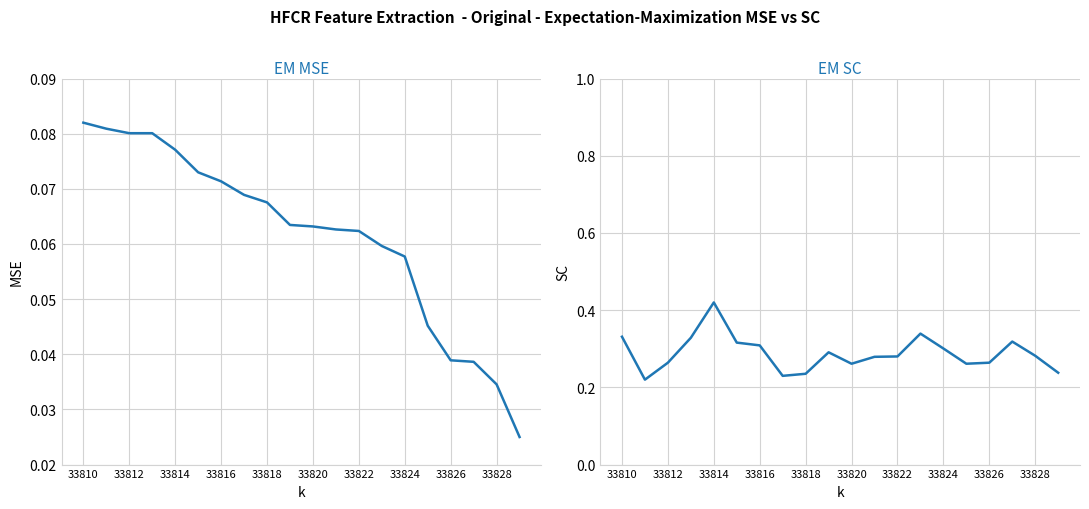

How many interior local peaks does the EM SC series have?

4